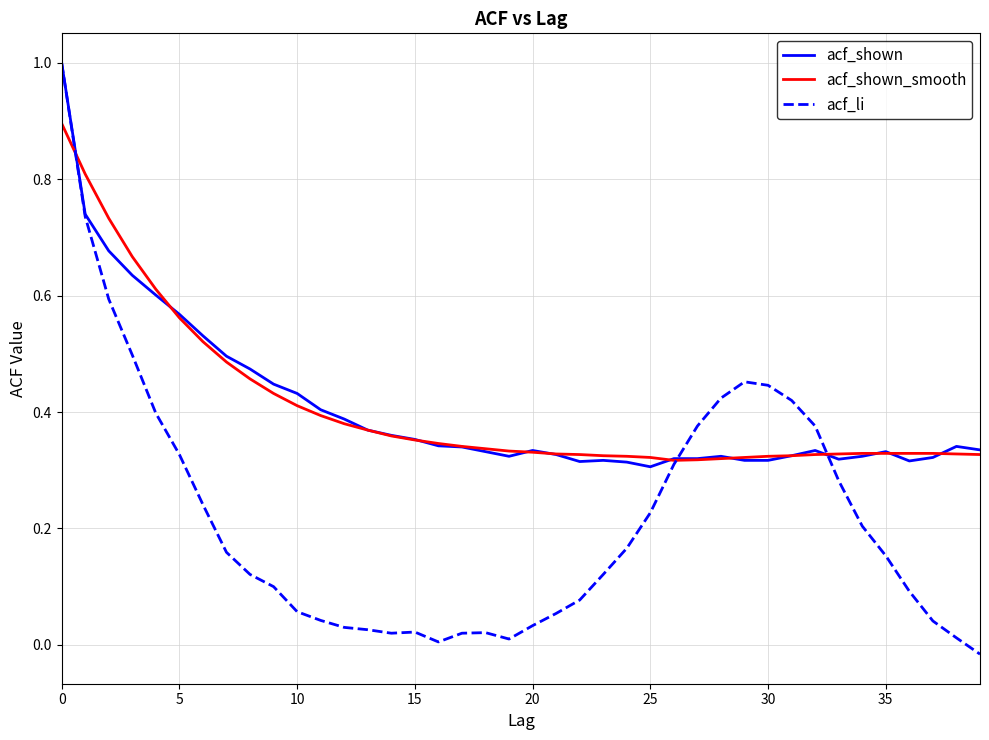

Is this an area chart (filled region under the line)?

No